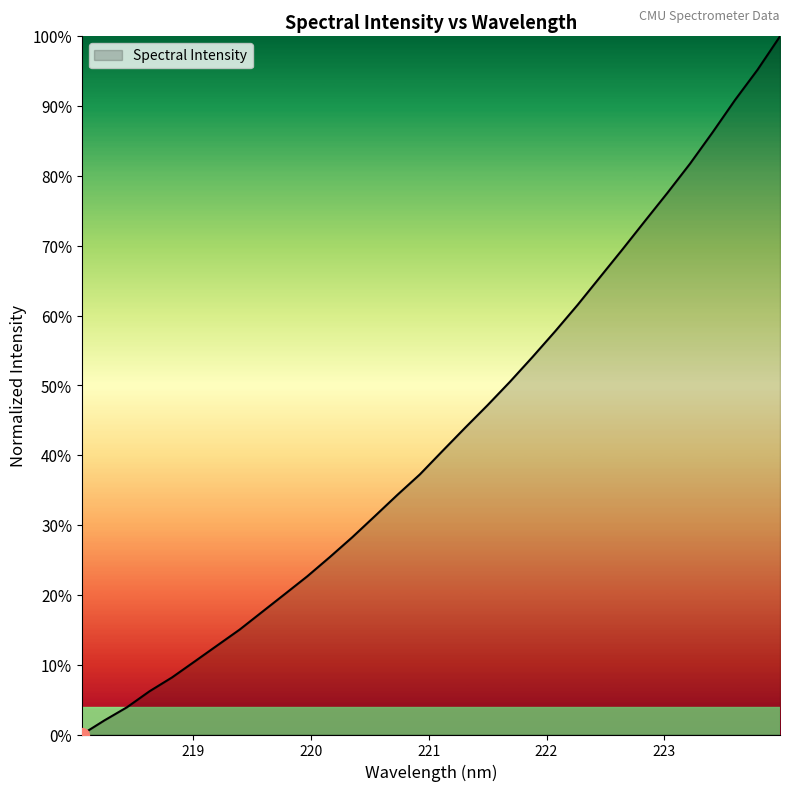

Does the chart have visible grid lines?

No